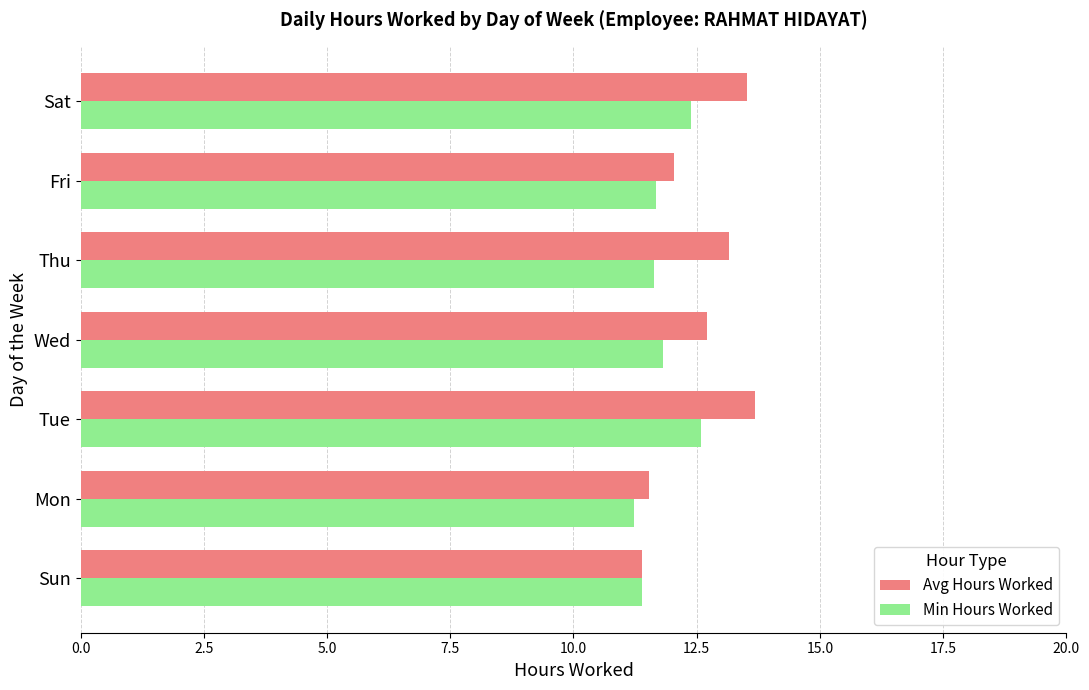

Rank the series at Wed from lowest to highest value.

Min Hours Worked, Avg Hours Worked